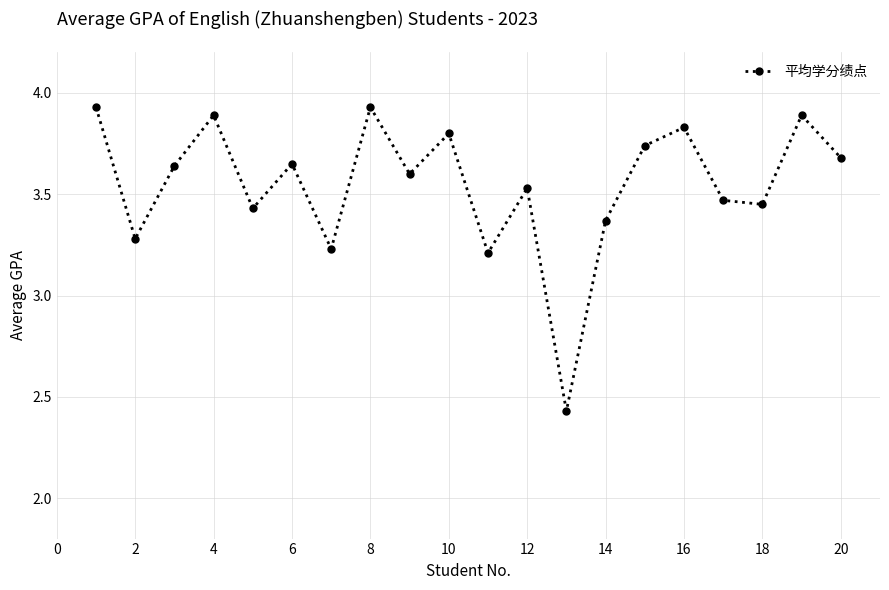

How many points are lower than both their immediate neighbors (excluding endpoints)?

7